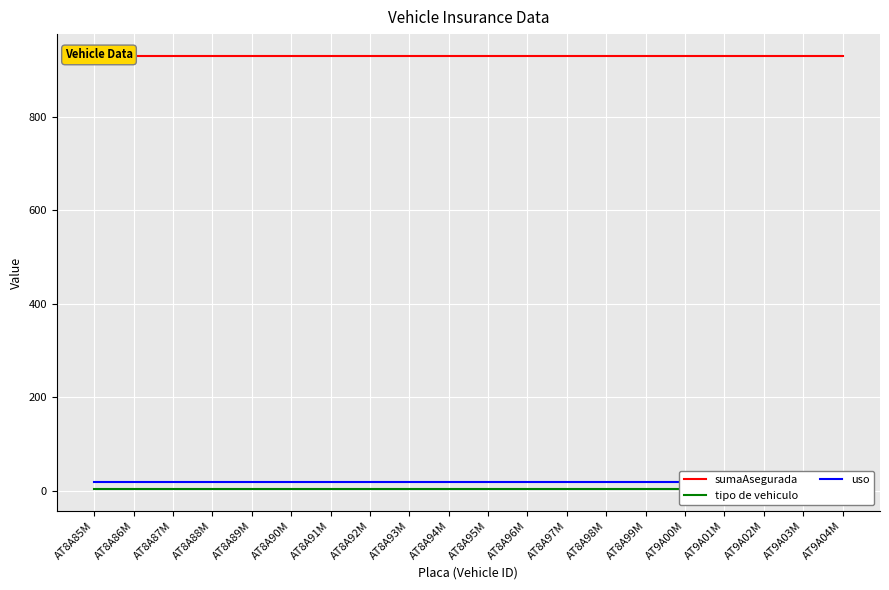

Is this an area chart (filled region under the line)?

No